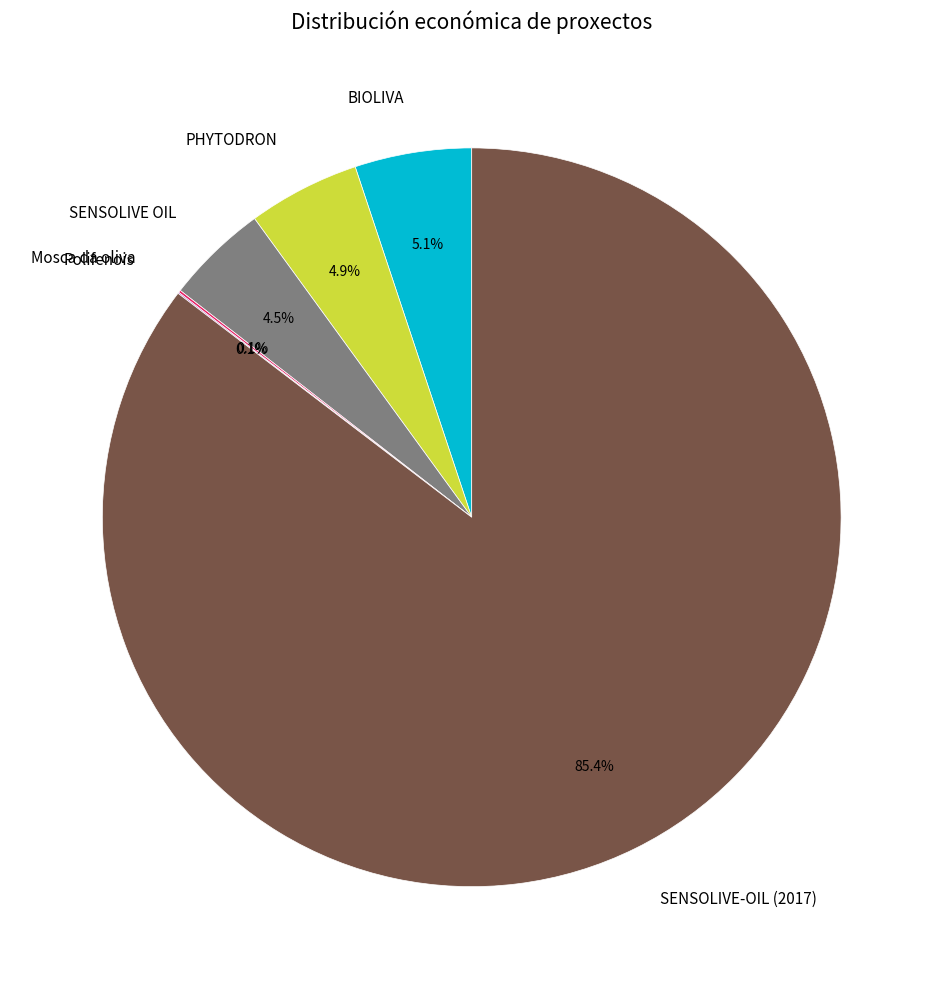

Which category has the biggest portion of the pie?

SENSOLIVE-OIL (2017)